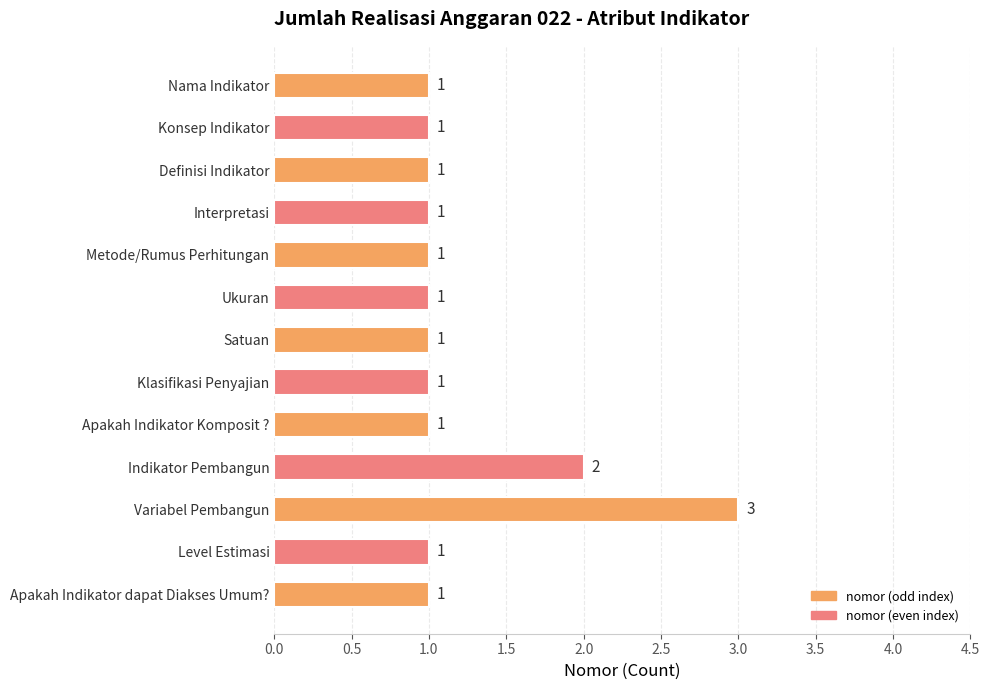

What position from the top is Nama Indikator?

1